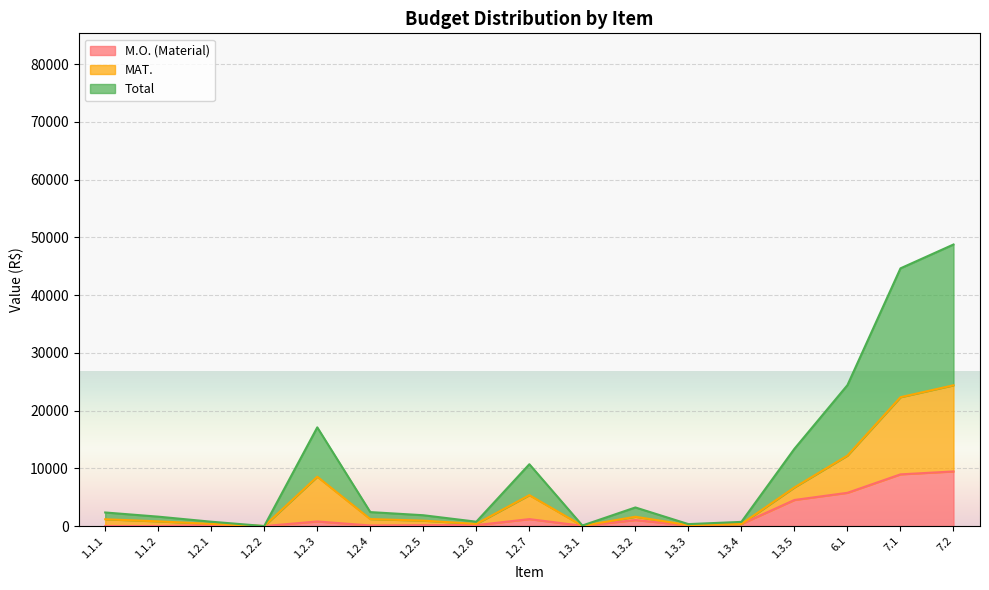

Is the value of MAT. at 7.1 greater than the value of Total at 1.1.1?

Yes